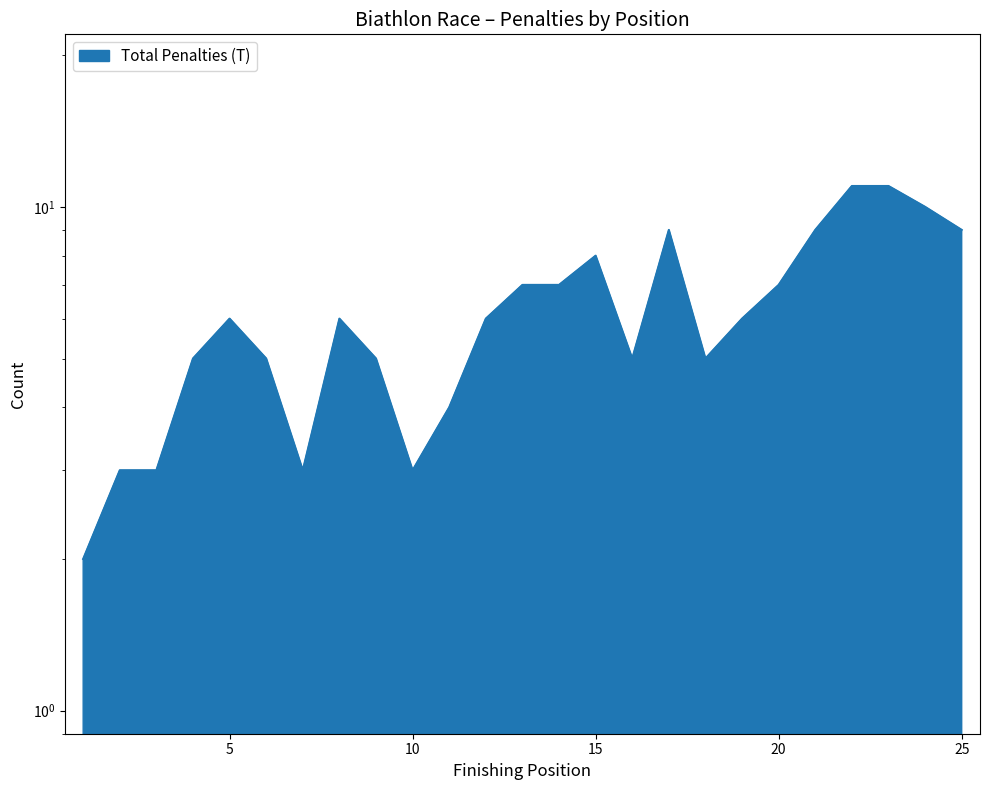

Reading right to left, list all the values displayed in this chart.

25=9	24=10	23=11	22=11	21=9	20=7	19=6	18=5	17=9	16=5	15=8	14=7	13=7	12=6	11=4	10=3	9=5	8=6	7=3	6=5	5=6	4=5	3=3	2=3	1=2